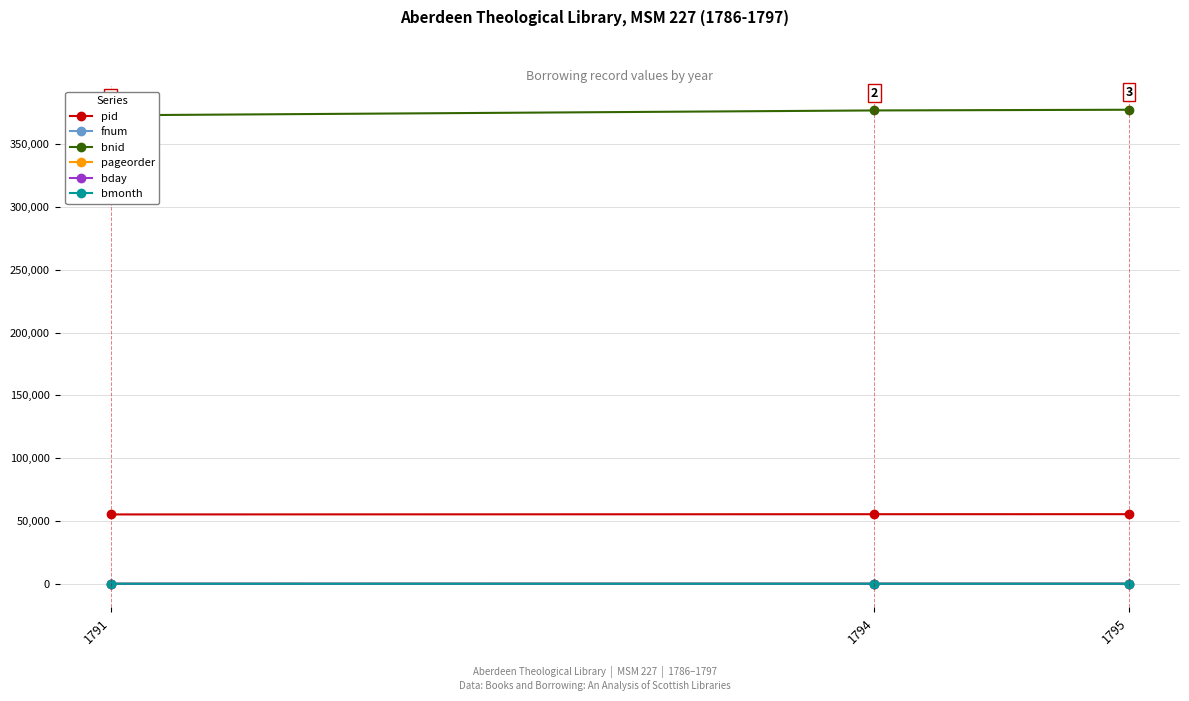

The value of bnid at 1794 is 376787. True or false?

True